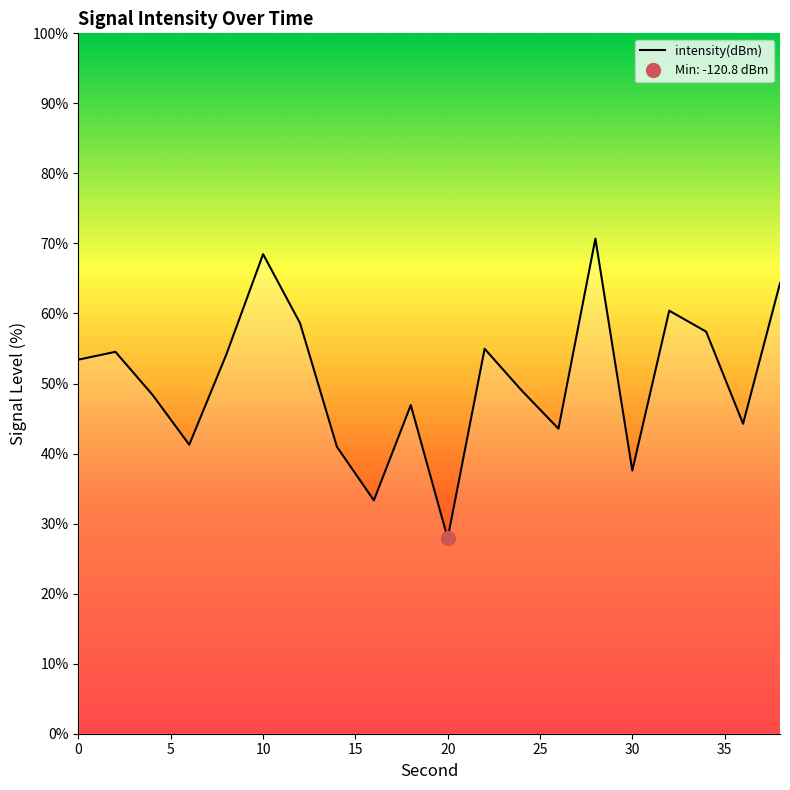

What is the lowest value of the intensity(dBm) series?

27.9